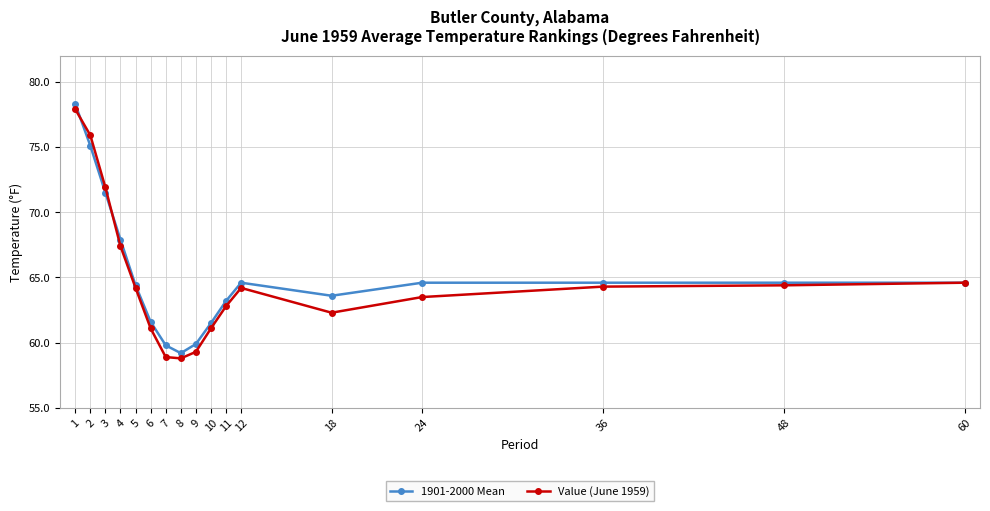

List the series in order of their peak value, lowest first.

Value (June 1959), 1901-2000 Mean